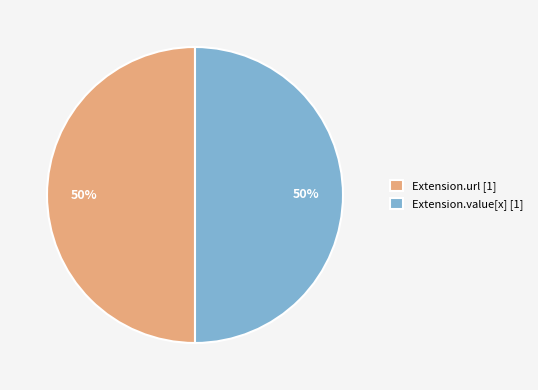

How many segments does this pie chart have?

2